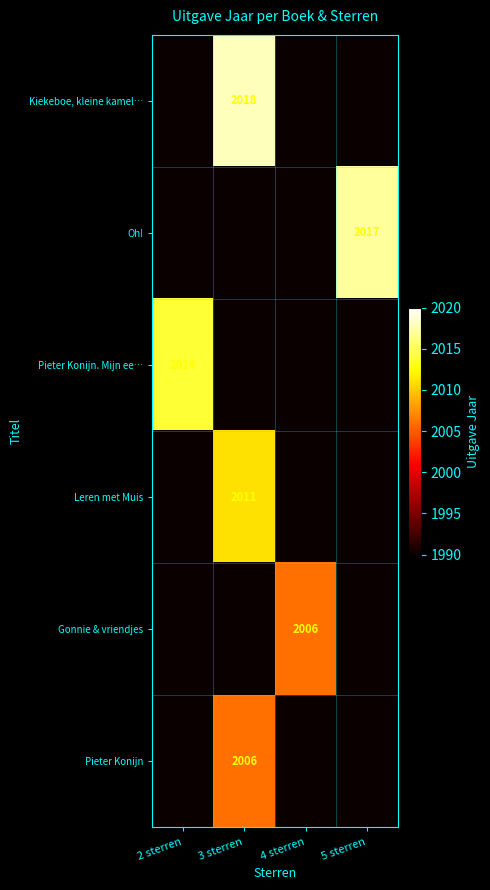

At which category does the chart reach its minimum across all series?

2 sterren